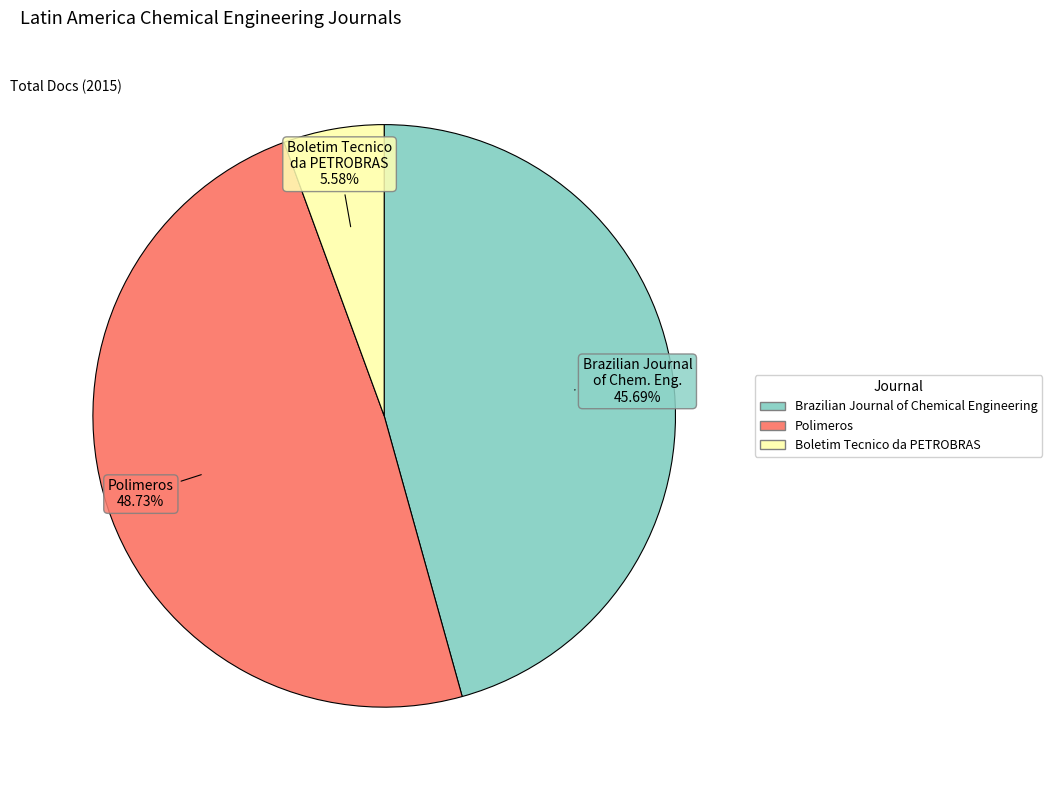

How many slices are in this pie chart?

3